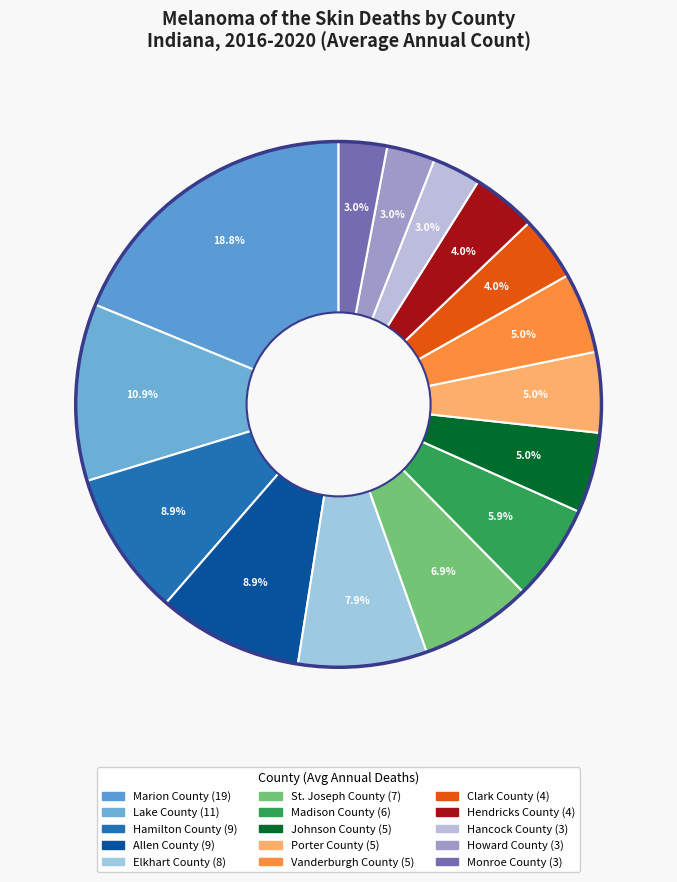

How many slices are in this pie chart?

15